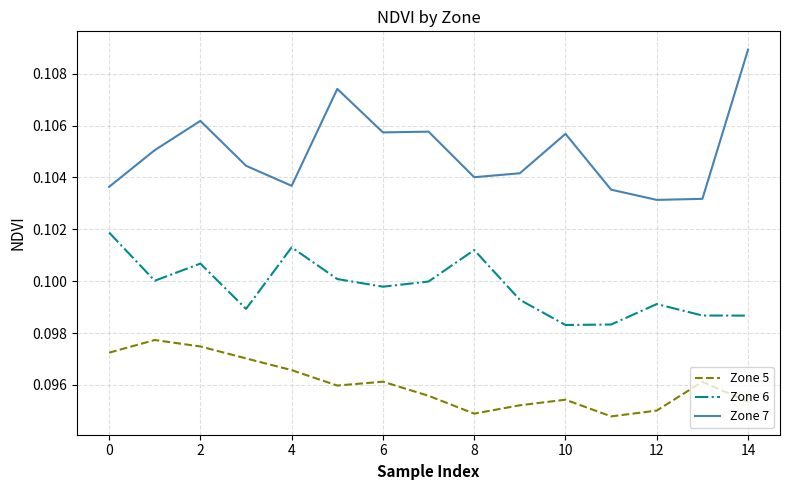

True or false: Zone 7 and Zone 6 cross at least once.

False